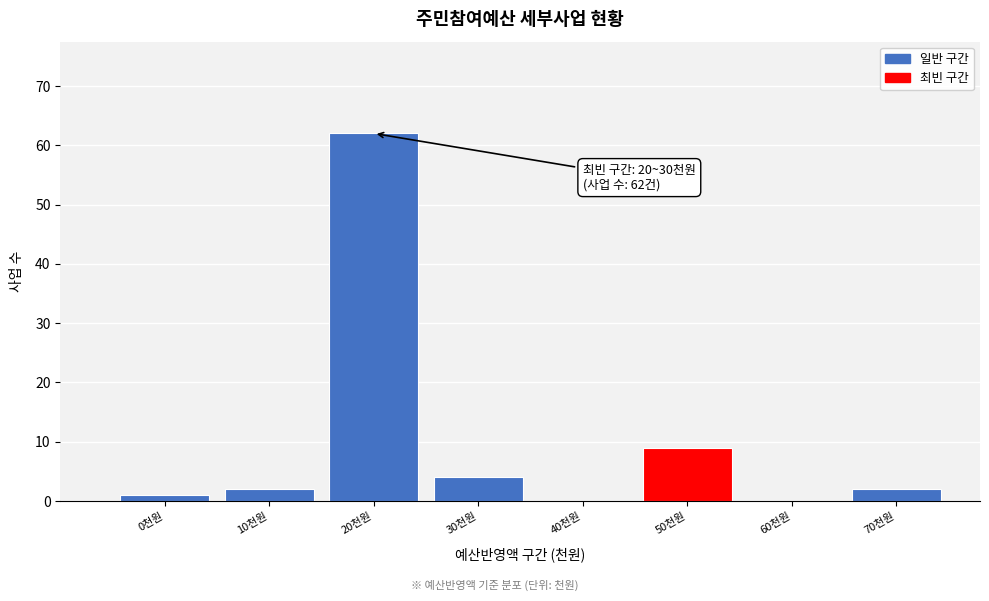

Reading left to right, transcribe all the data shown in this chart.

0천원=1	10천원=2	20천원=62	30천원=4	40천원=0	50천원=9	60천원=0	70천원=2